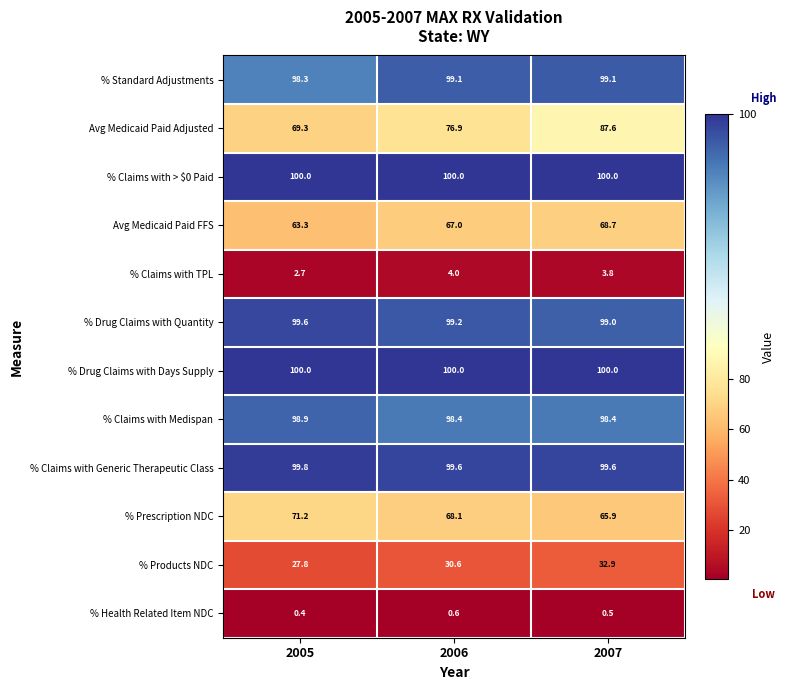

At how many categories does at least one series exceed 29?

3